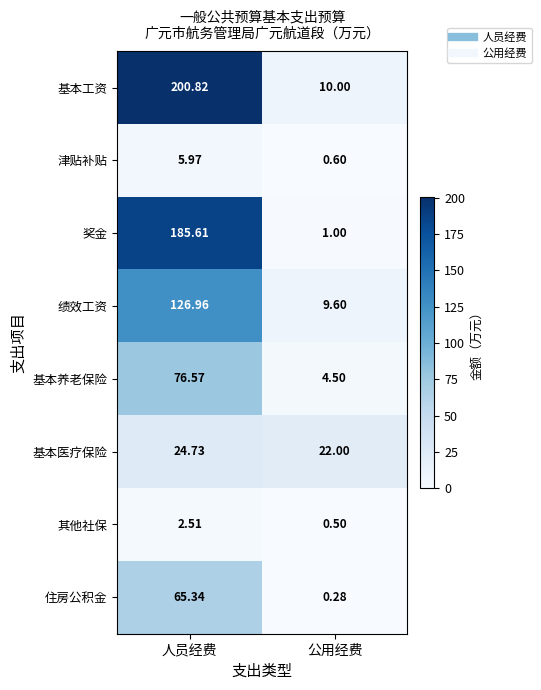

Count the number of categories in the chart.

2